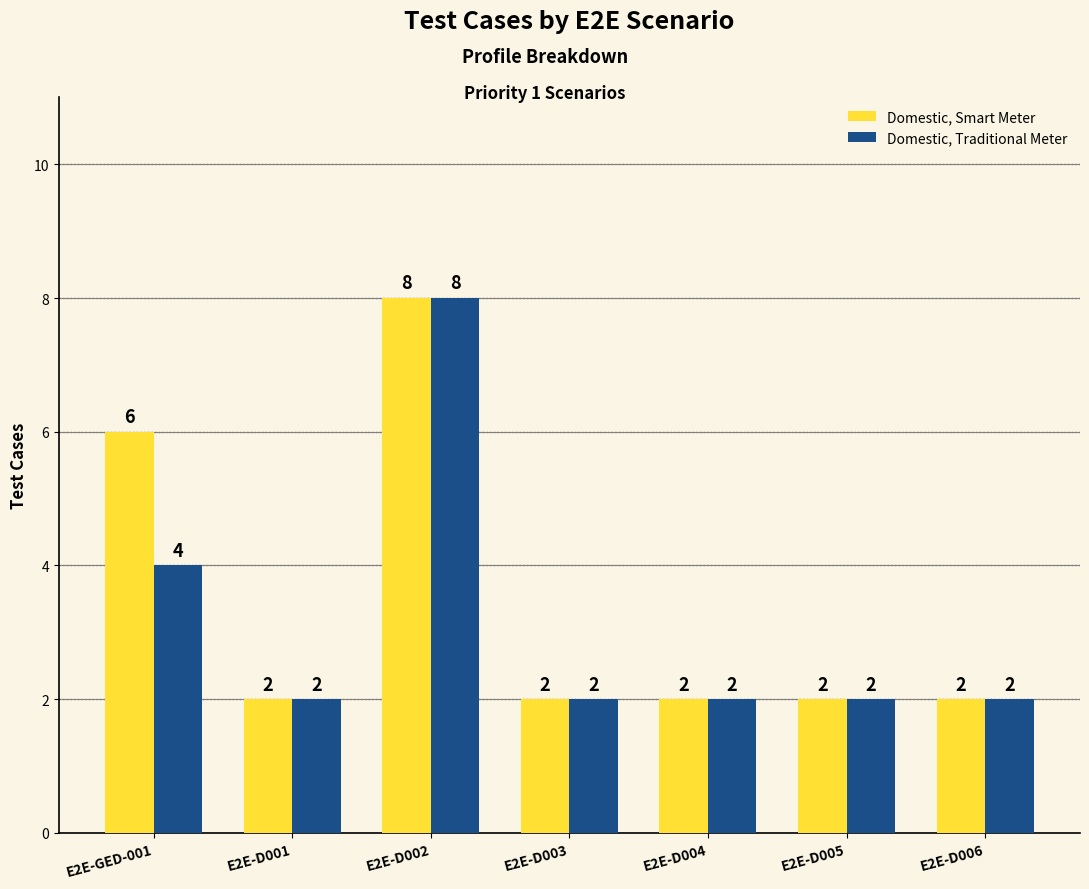

Count the number of data series in this chart.

2